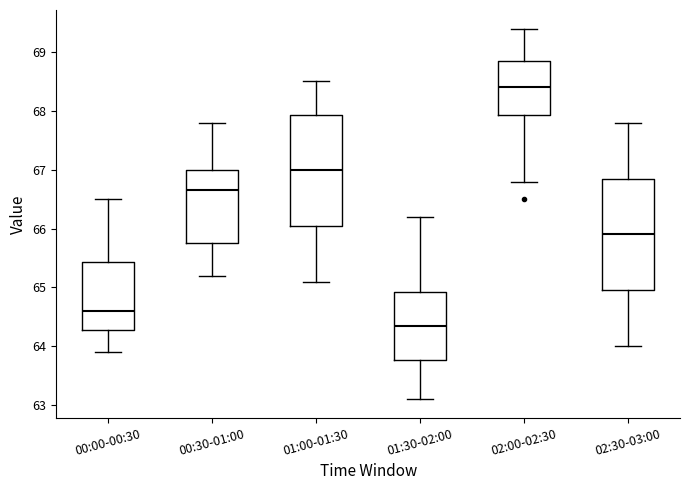

Which box has the lowest median line?

01:30-02:00